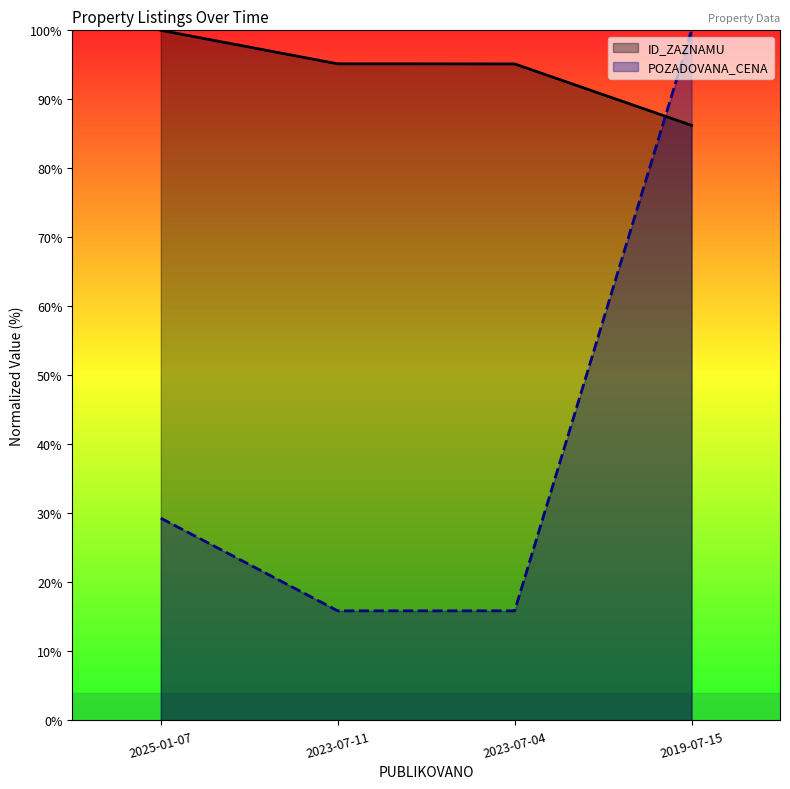

Between 2023-07-11 and 2025-01-07, which is larger?

2025-01-07